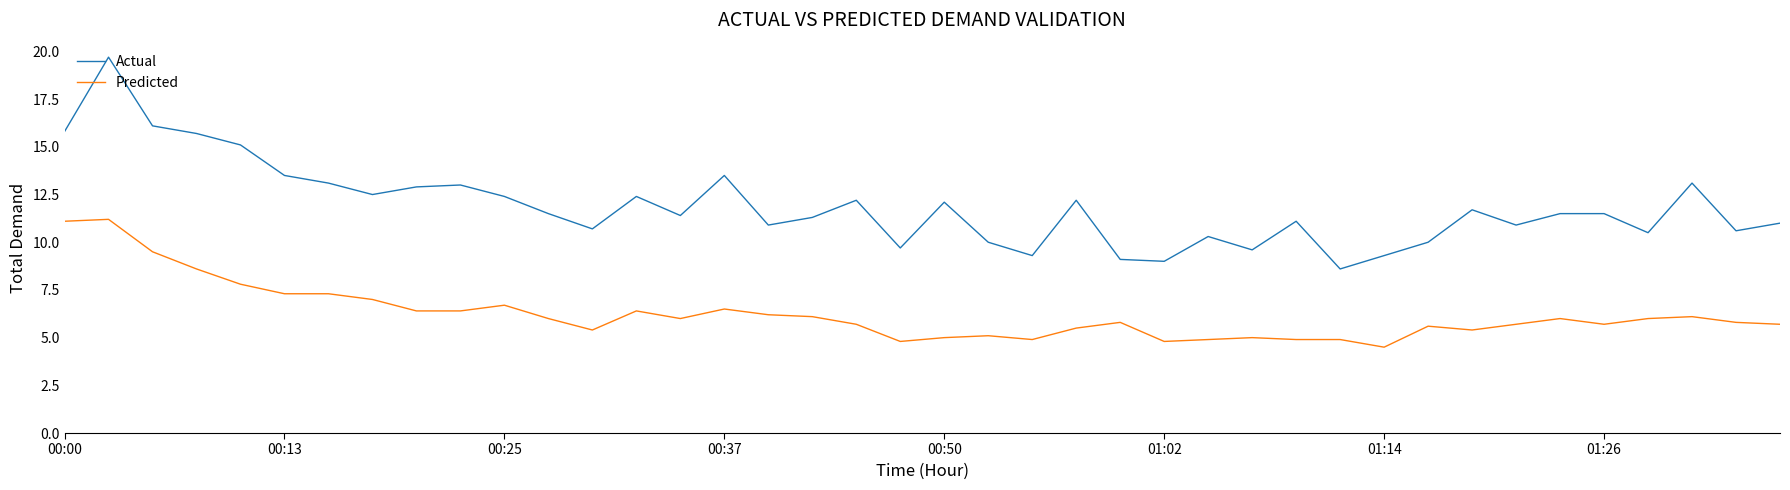

Which series has the largest total across all categories?

Actual